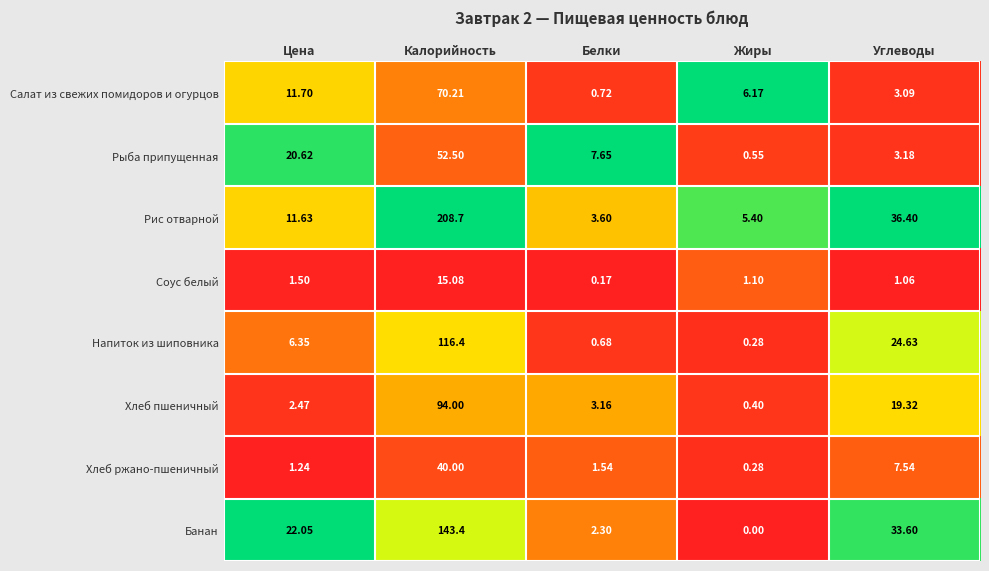

Between Цена and Калорийность, which series saw the biggest shift?

Рис отварной